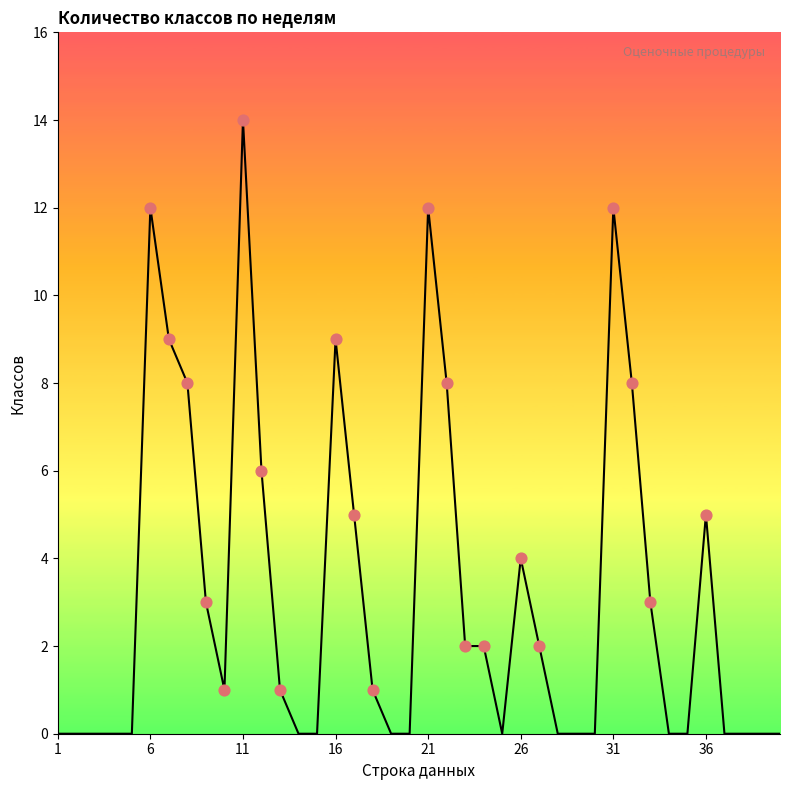

What is the difference between the maximum and minimum values?

14